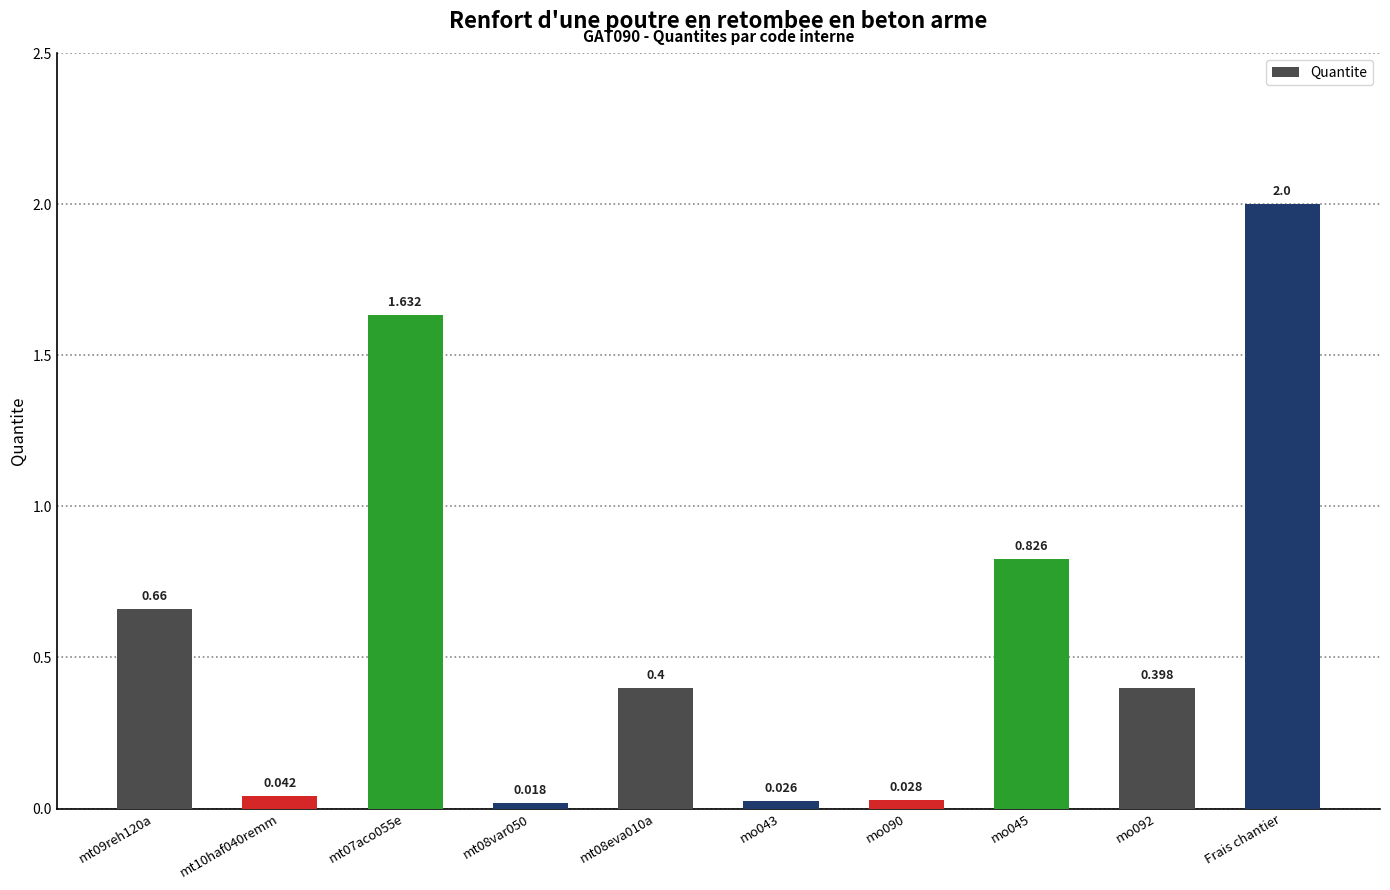

Which label corresponds to the largest value in the chart?

Frais chantier